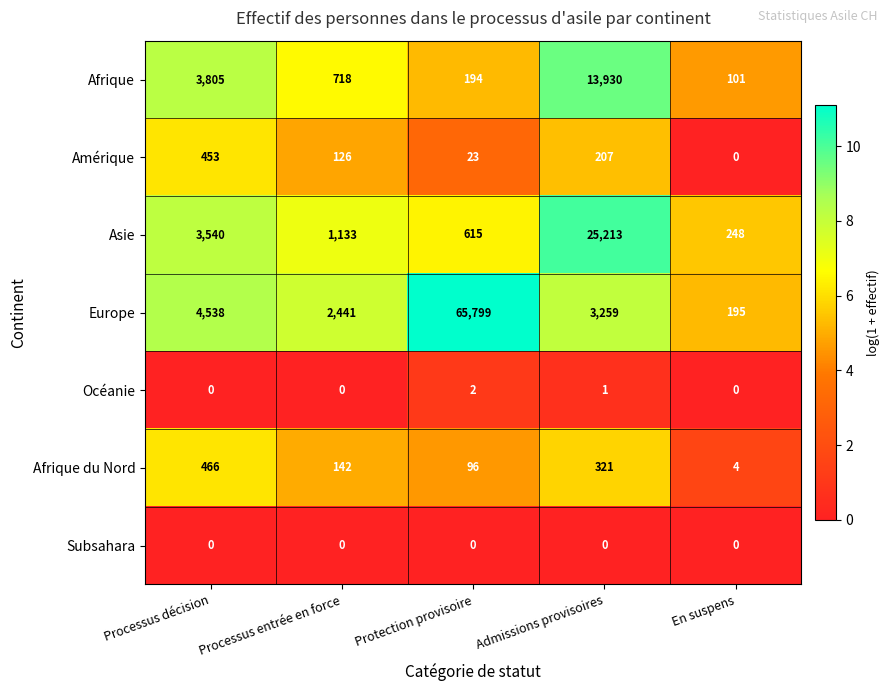

What is the difference between the highest and lowest values at Processus décision?

4538